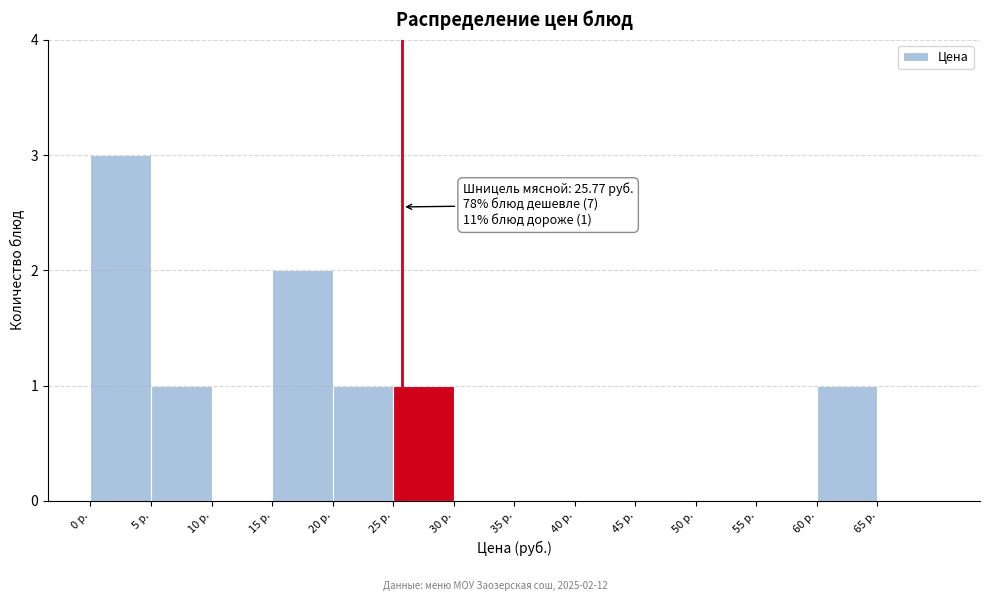

Which range on the x-axis has the tallest bar?

0 to 5